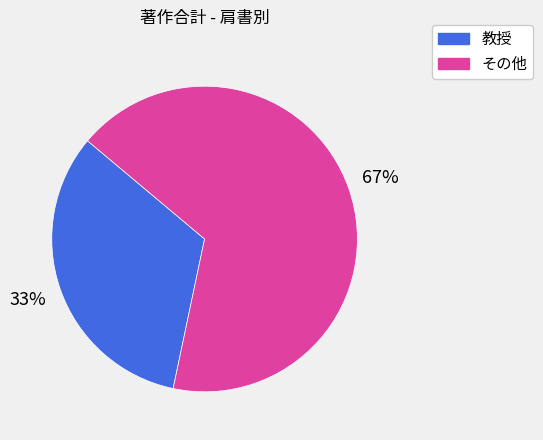

Which has a higher value, 教授 or その他?

その他